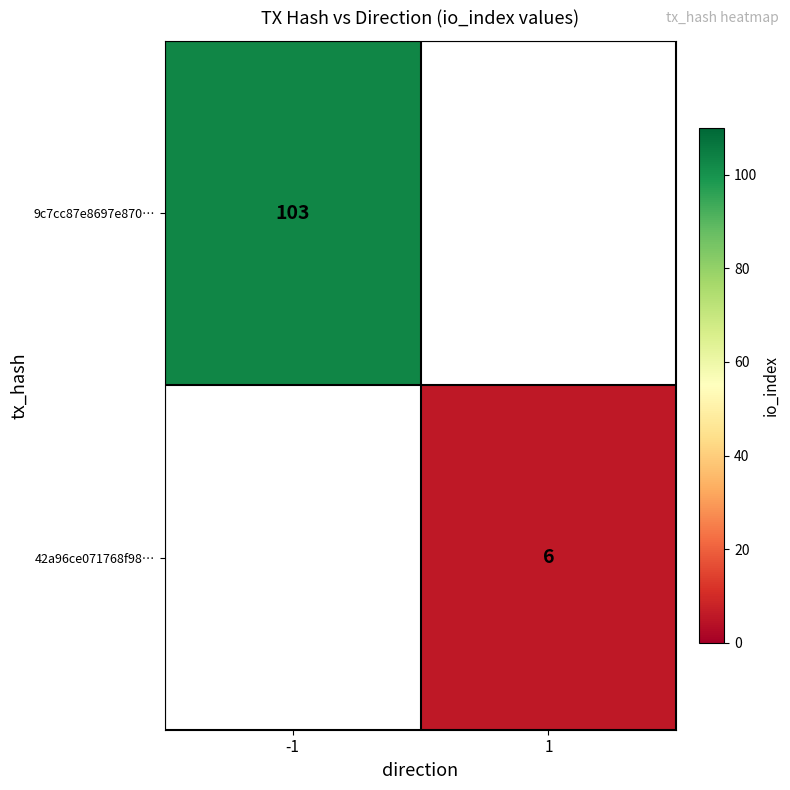

The 42a96ce071768f98… series shows 6 at 1. True or false?

True